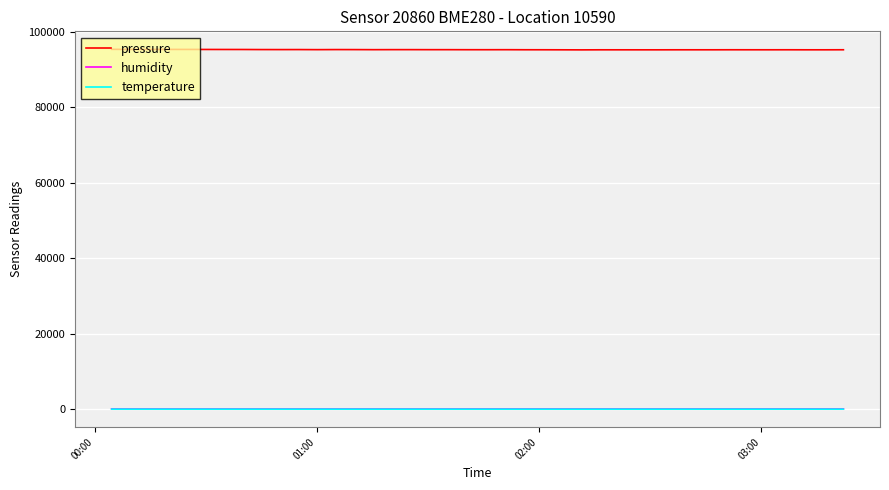

Which series has the largest total across all categories?

pressure